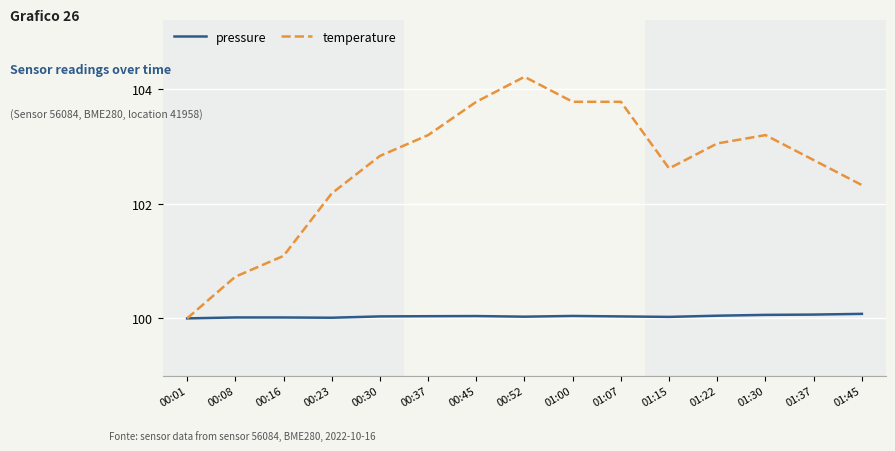

What is the total value across all series at 00:16?

201.1